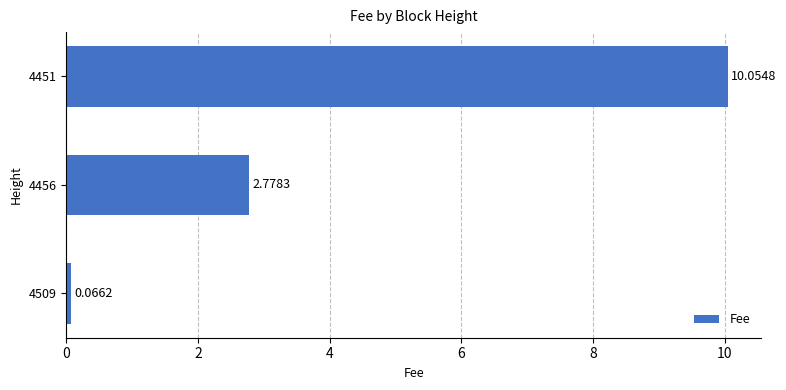

What is the difference between the maximum and minimum values?

10.0